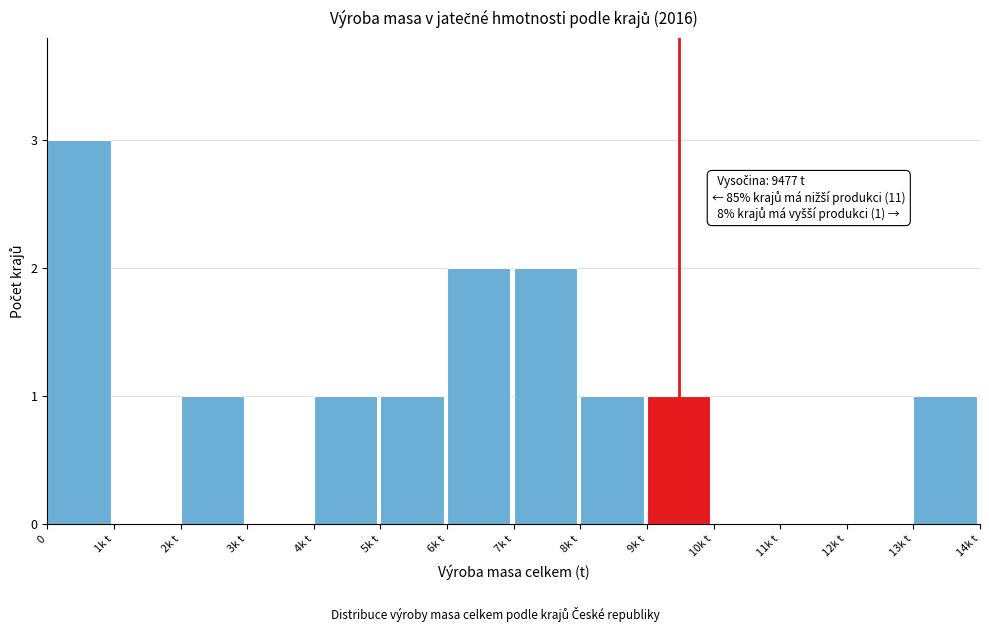

Reading left to right, transcribe all the data shown in this chart.

0=3	1k t=0	2k t=1	3k t=0	4k t=1	5k t=1	6k t=2	7k t=2	8k t=1	9k t=1	10k t=0	11k t=0	12k t=0	13k t=1